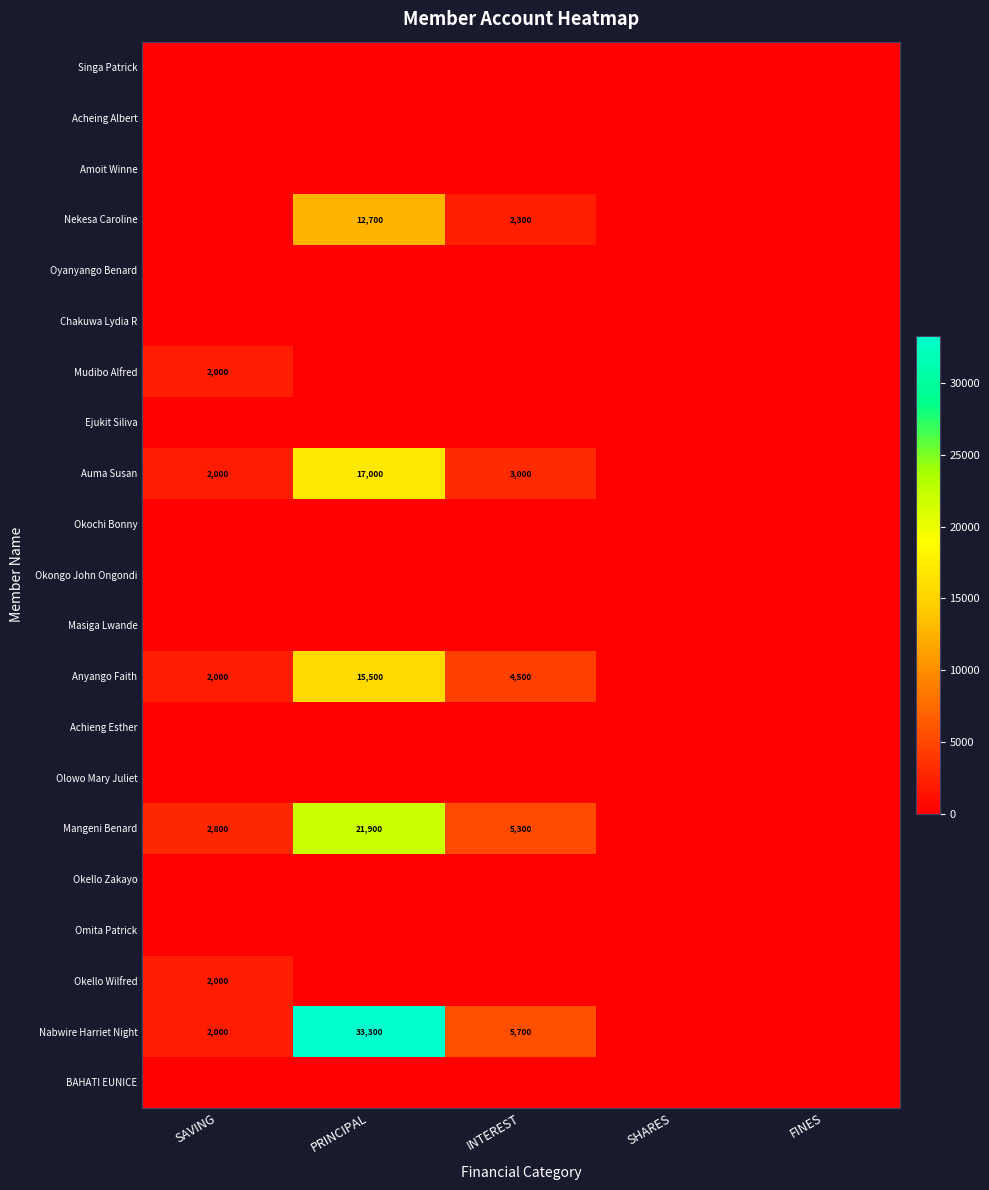

What is the spread (max minus min) of values at SAVING?

2800